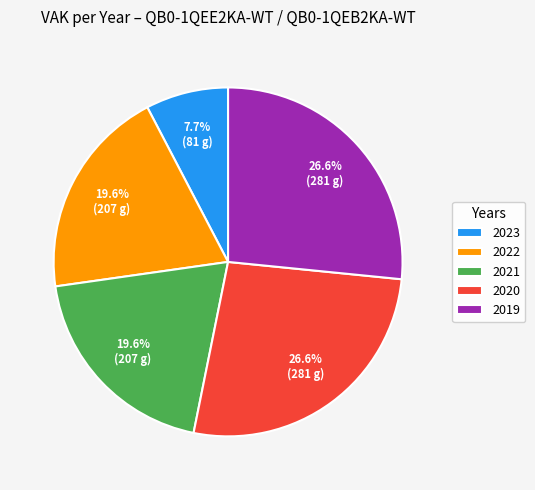

To the nearest percent, what is the difference between the largest and smallest slice percentages?

19%